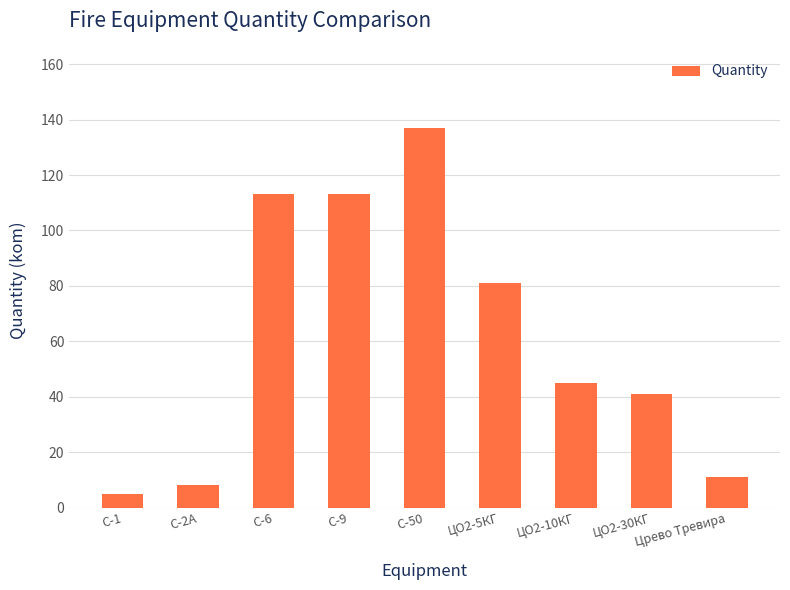

Are the bars horizontal?

No